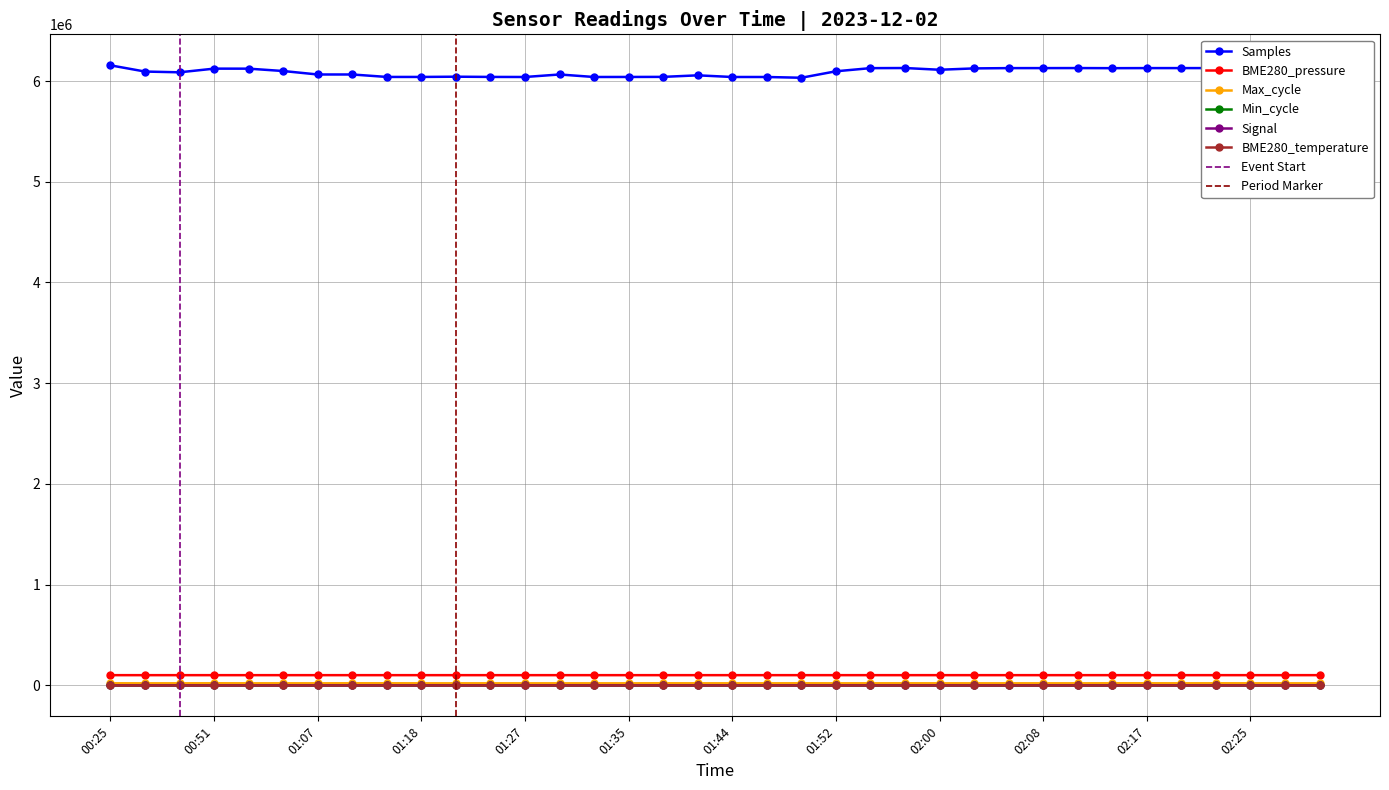

What position from the right is 00:25?

36